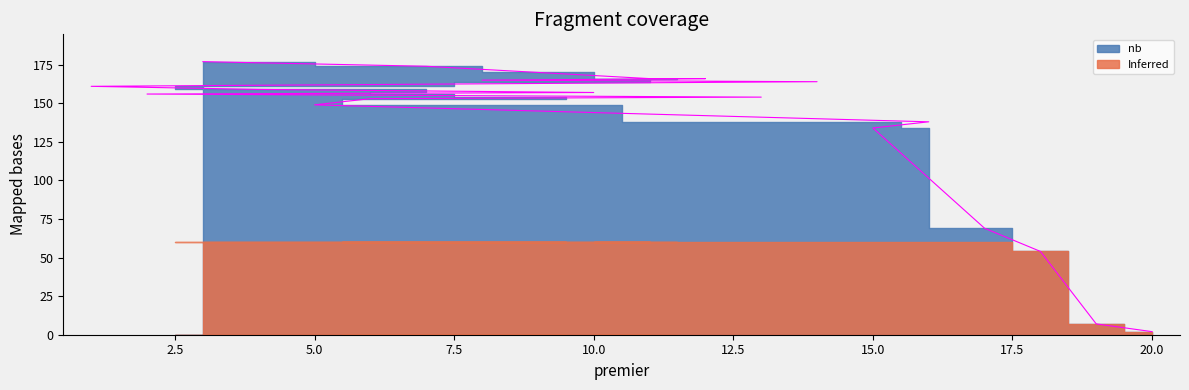

Approximately how many times larger is the value at 11 compared to 6?

1.1